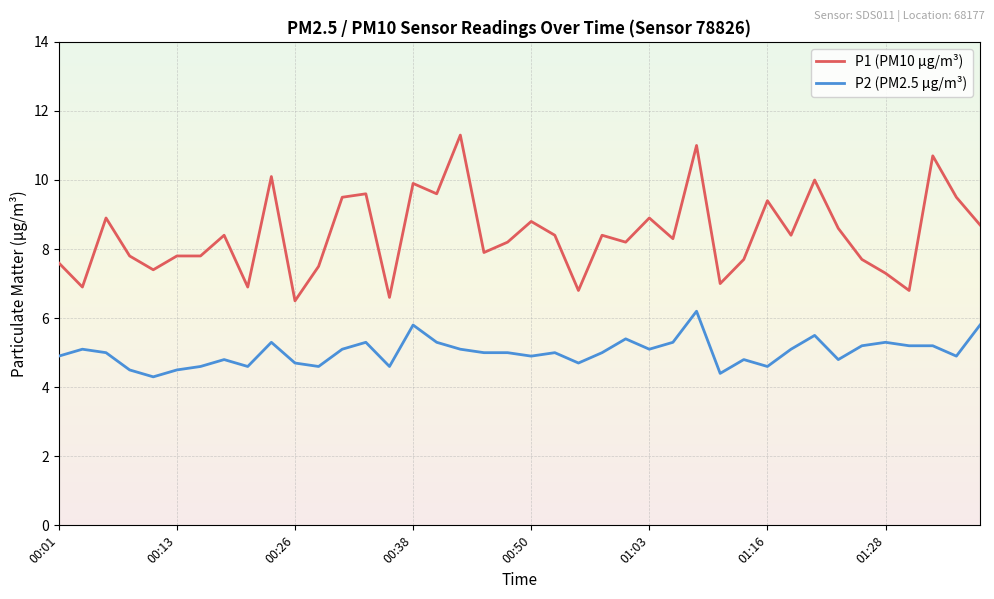

At how many categories does at least one series exceed 6?

40